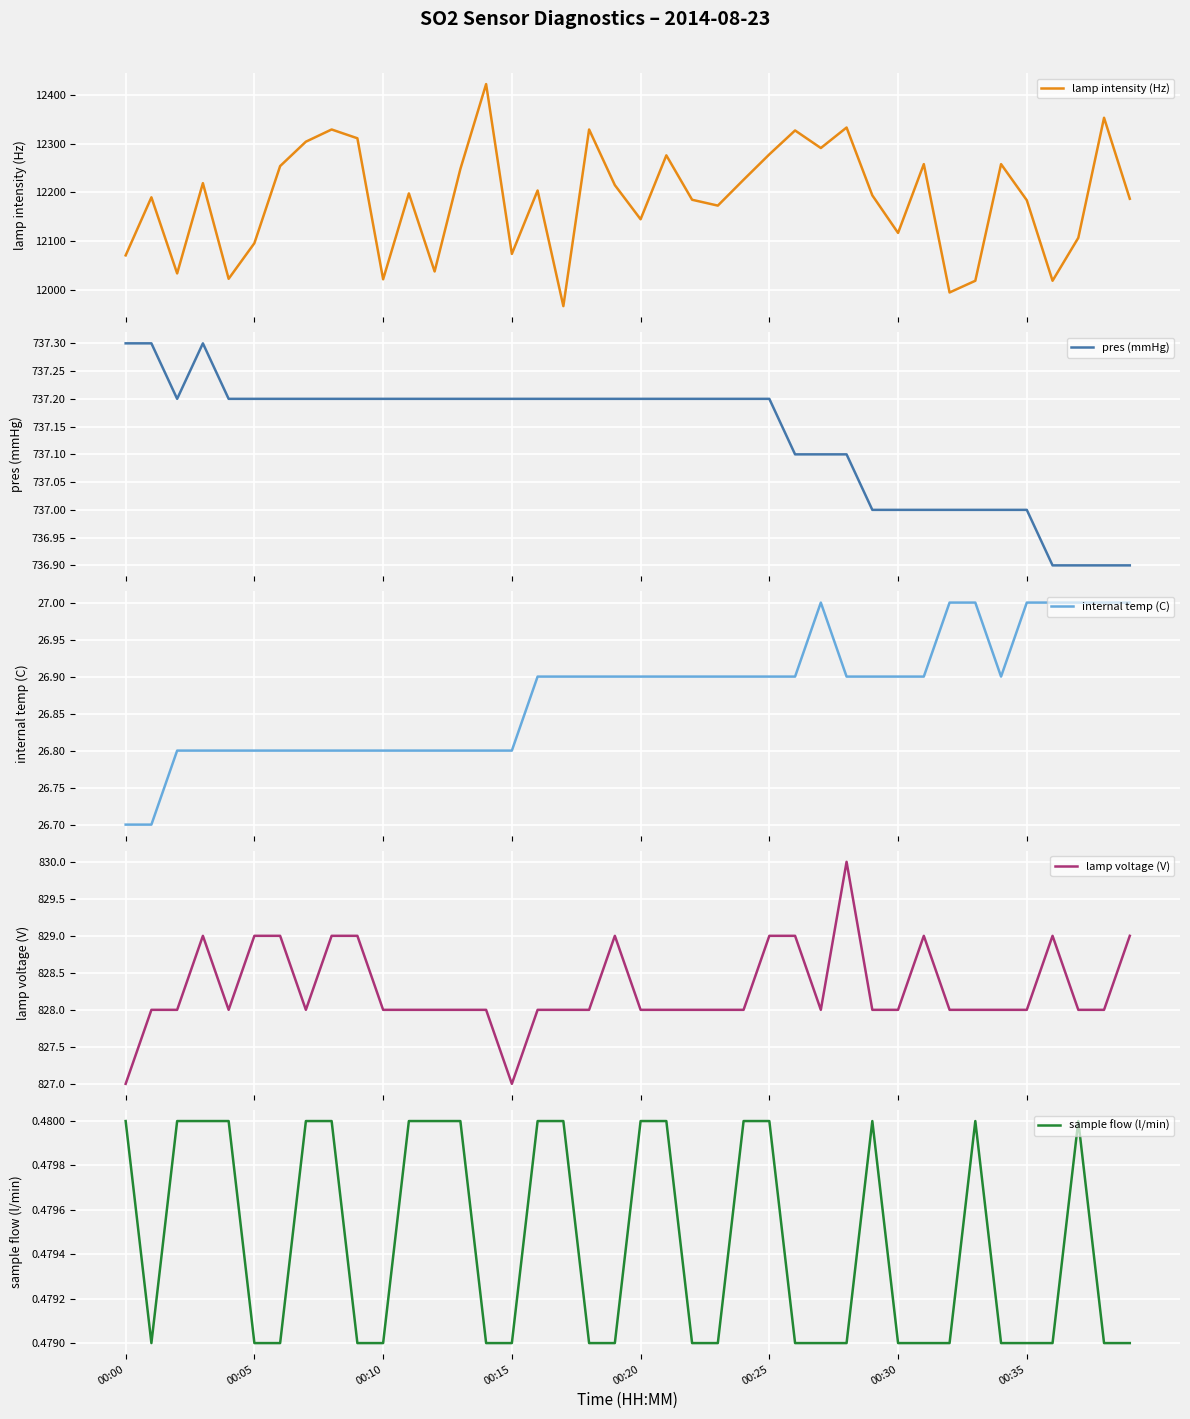

List the series in order of their peak value, lowest first.

sample flow (l/min), internal temp (C), pres (mmHg), lamp voltage (V), lamp intensity (Hz)